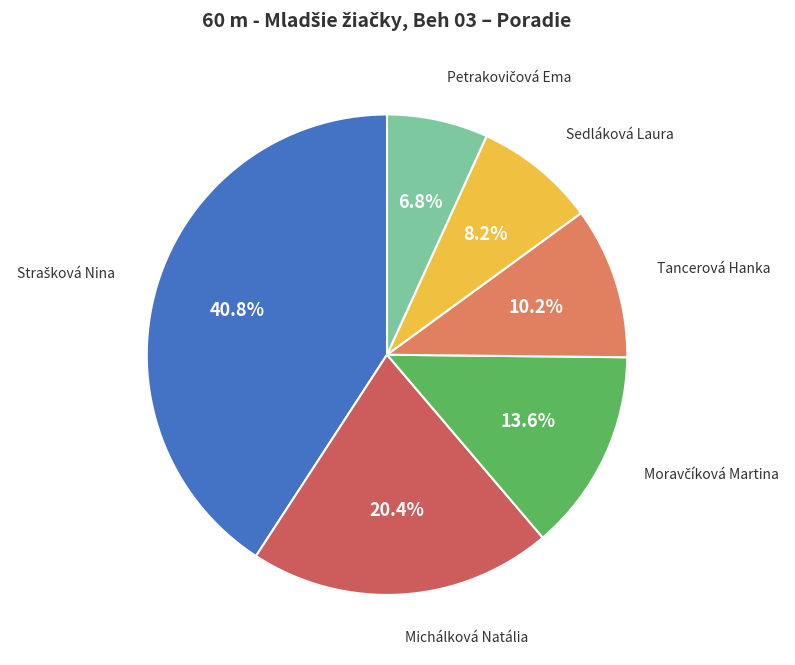

Is there a majority slice in this chart?

No